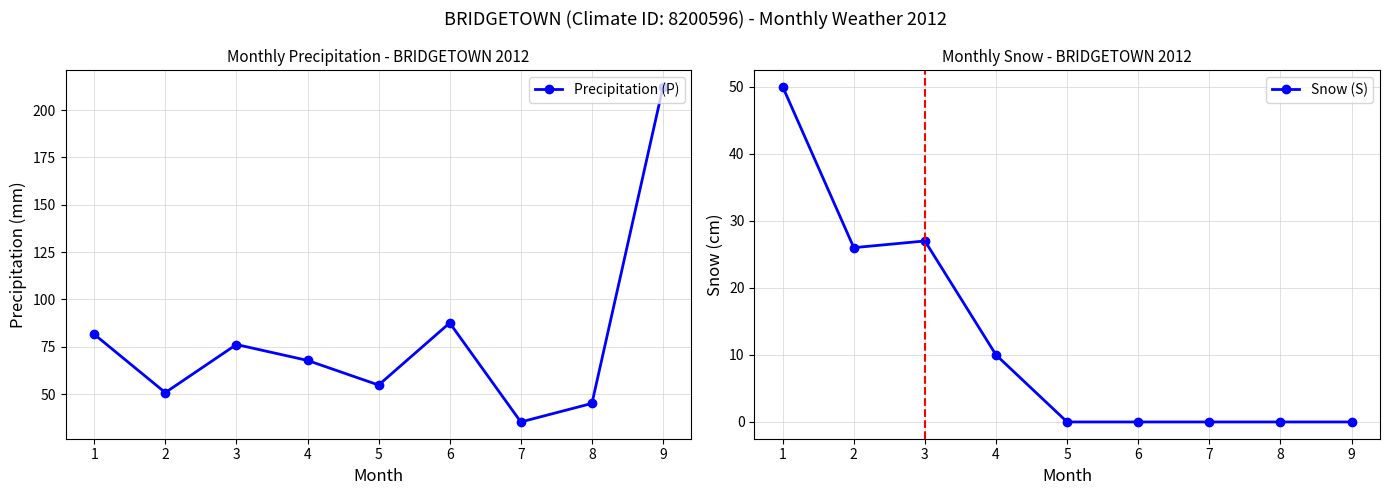

What are all the series names shown in the legend?

Precipitation (P), Snow (S)